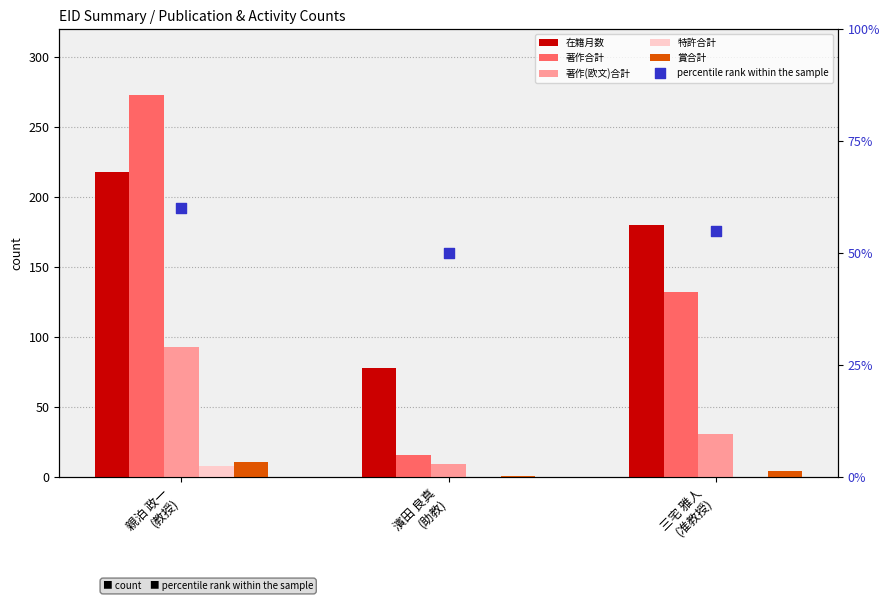

What are all the series names shown in the legend?

在籍月数, 著作合計, 著作(欧文)合計, 特許合計, 賞合計, percentile rank within the sample